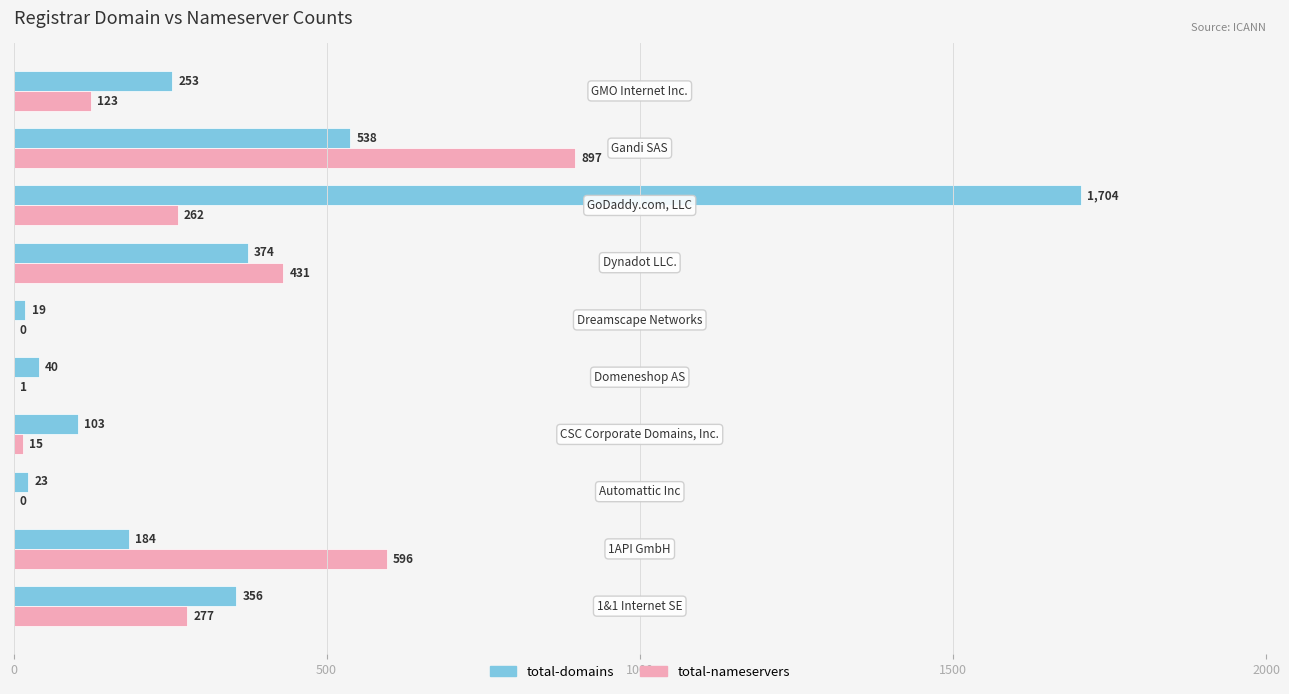

Which series has the largest total across all categories?

total-domains